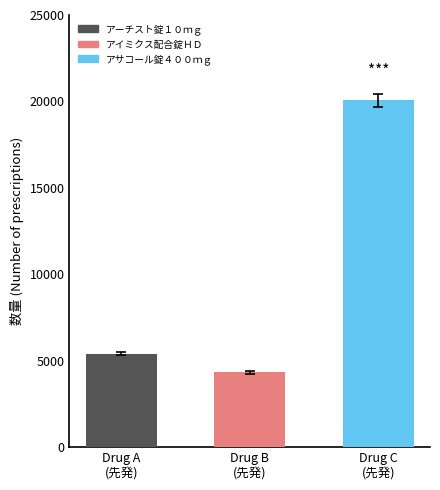

What is the change in value from Drug B
(先発) to Drug C
(先発)?

+15736.5